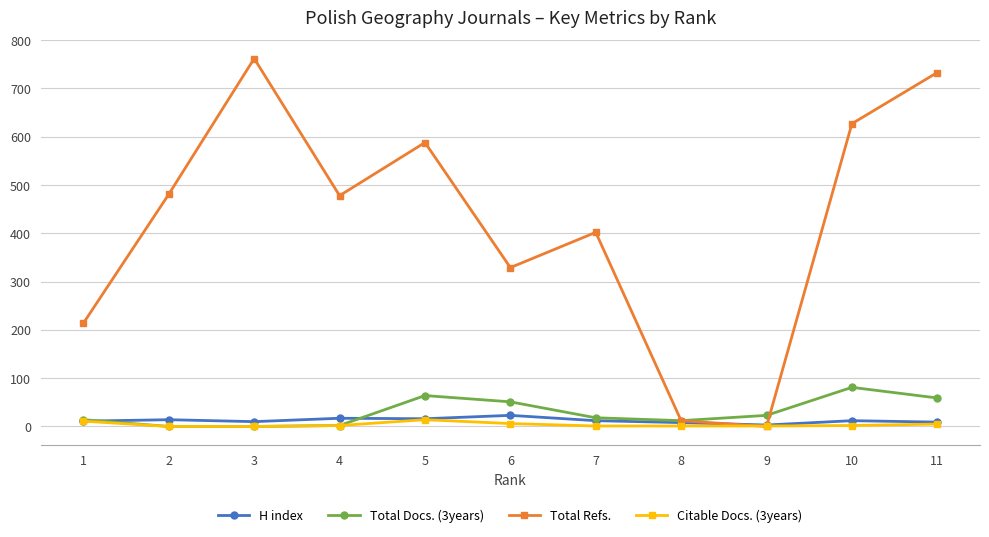

Which series has the largest total across all categories?

Total Refs.